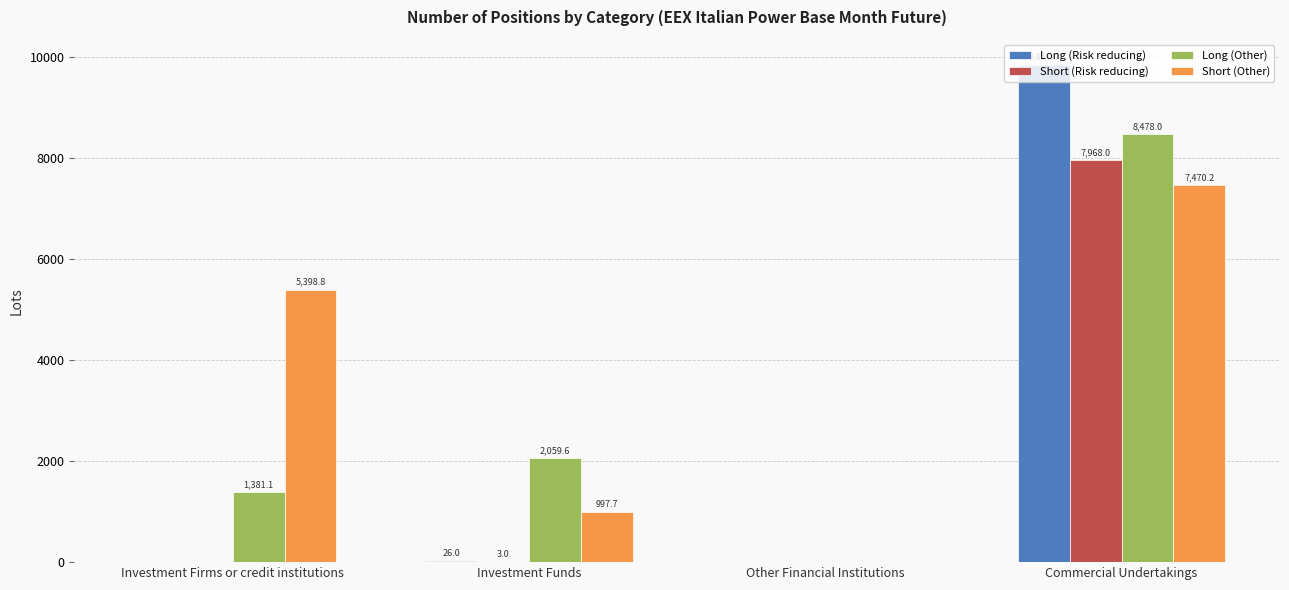

The Long (Other) series shows 1006.1 at Investment Funds. True or false?

False